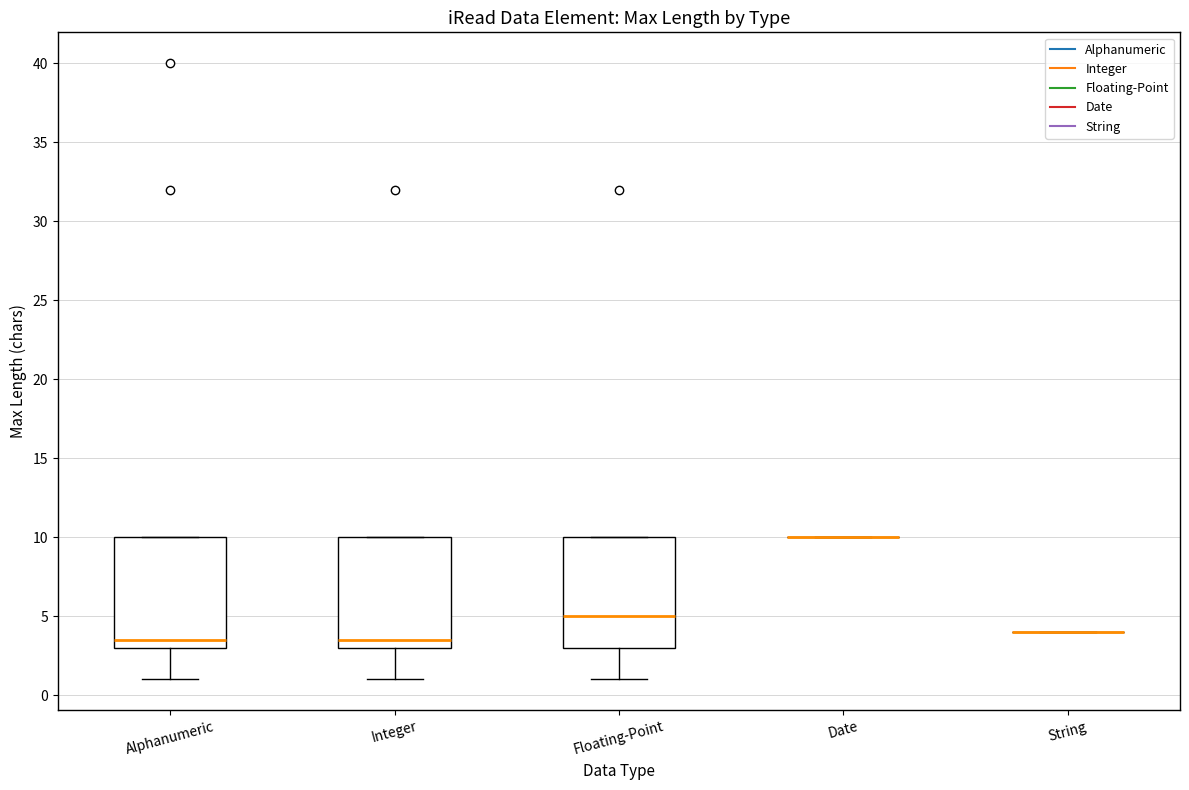

Reading left to right, read every box against the y-axis: the position of its median line, the range the box covers, and the ends of its whiskers. The values are not printed on the chart, so give them approximately, as read against the axis.

Alphanumeric: median 3.5, box 3.0 to 10.0, whiskers 1.0 to 10.0
Integer: median 3.5, box 3.0 to 10.0, whiskers 1.0 to 10.0
Floating-Point: median 5.0, box 3.0 to 10.0, whiskers 1.0 to 10.0
Date: box collapsed to a line at 10.0, whiskers 10.0 to 10.0
String: box collapsed to a line at 4.0, whiskers 4.0 to 4.0